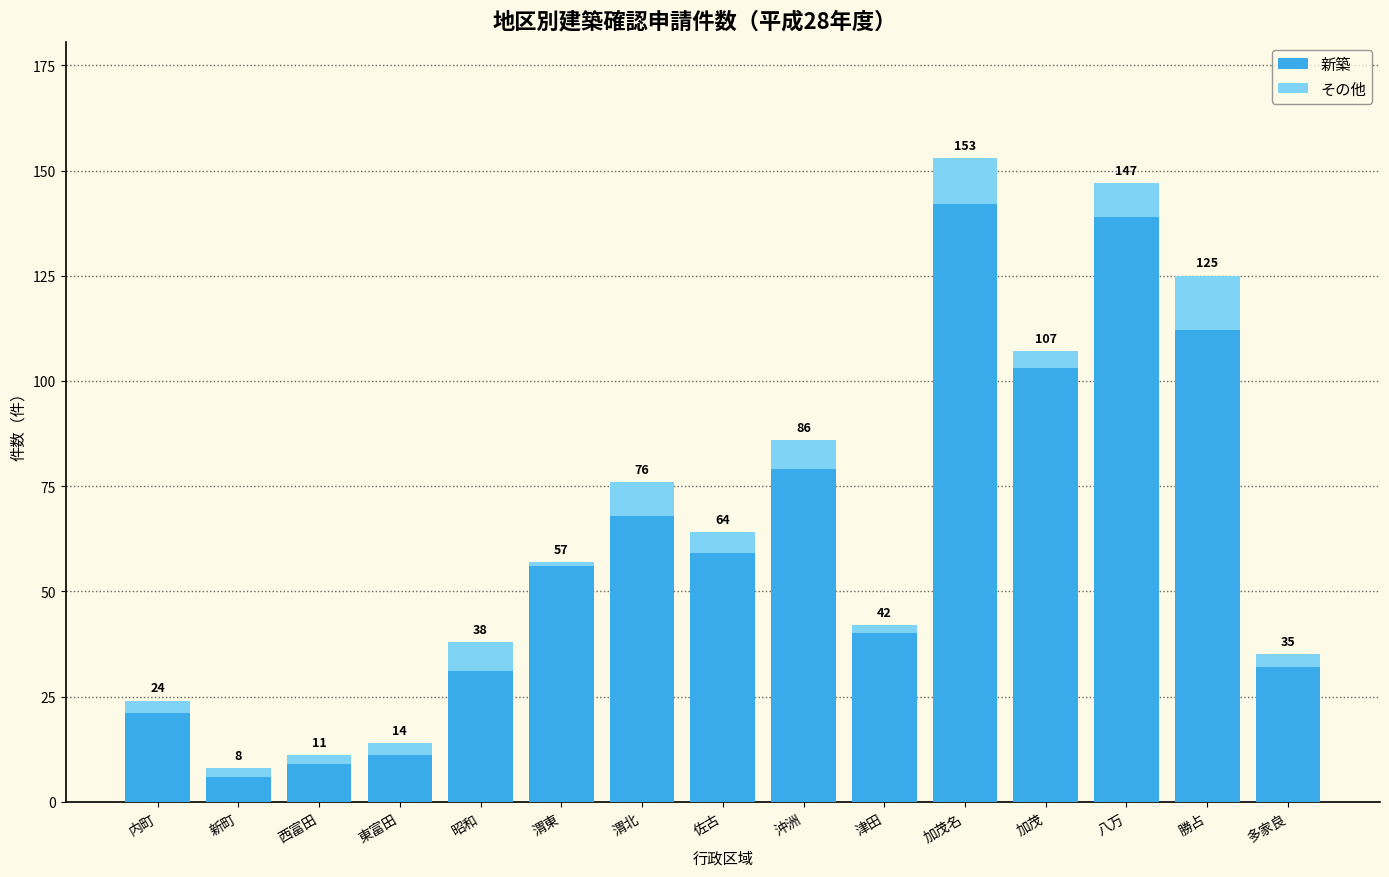

Read the 新築 value at 新町.

6